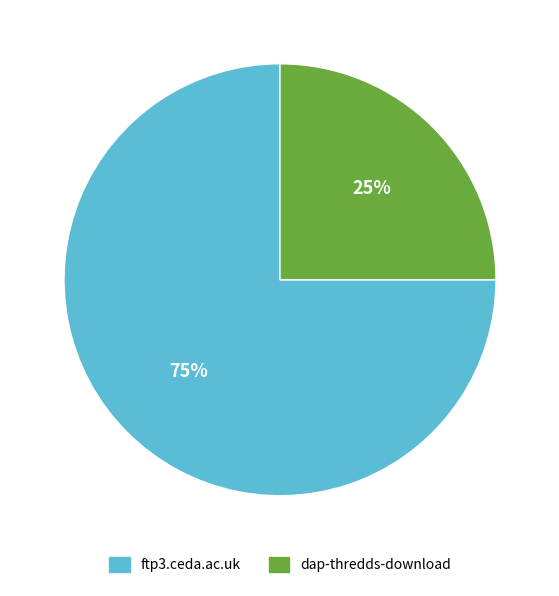

To the nearest percent, what is the average slice percentage?

50%